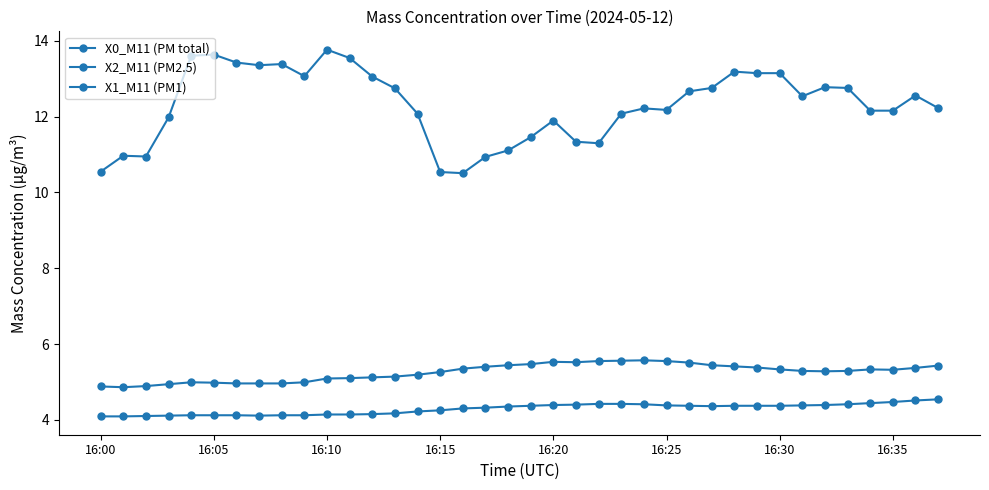

How many series are shown in this chart?

3